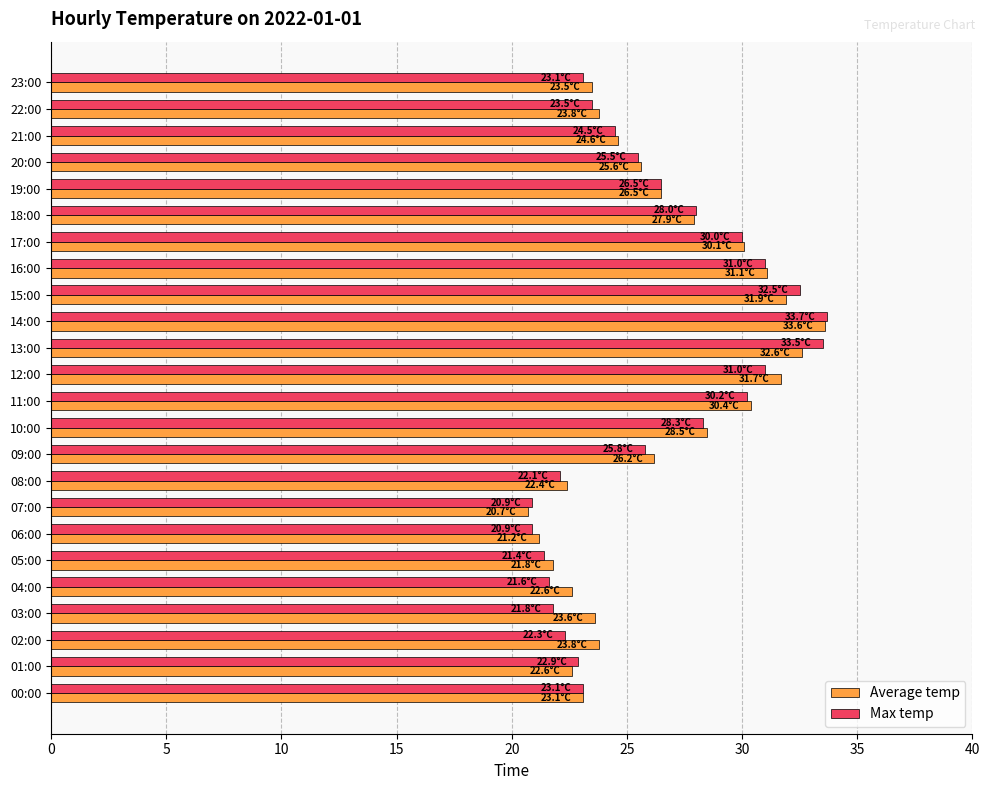

What is the maximum value for Max temp?

33.7